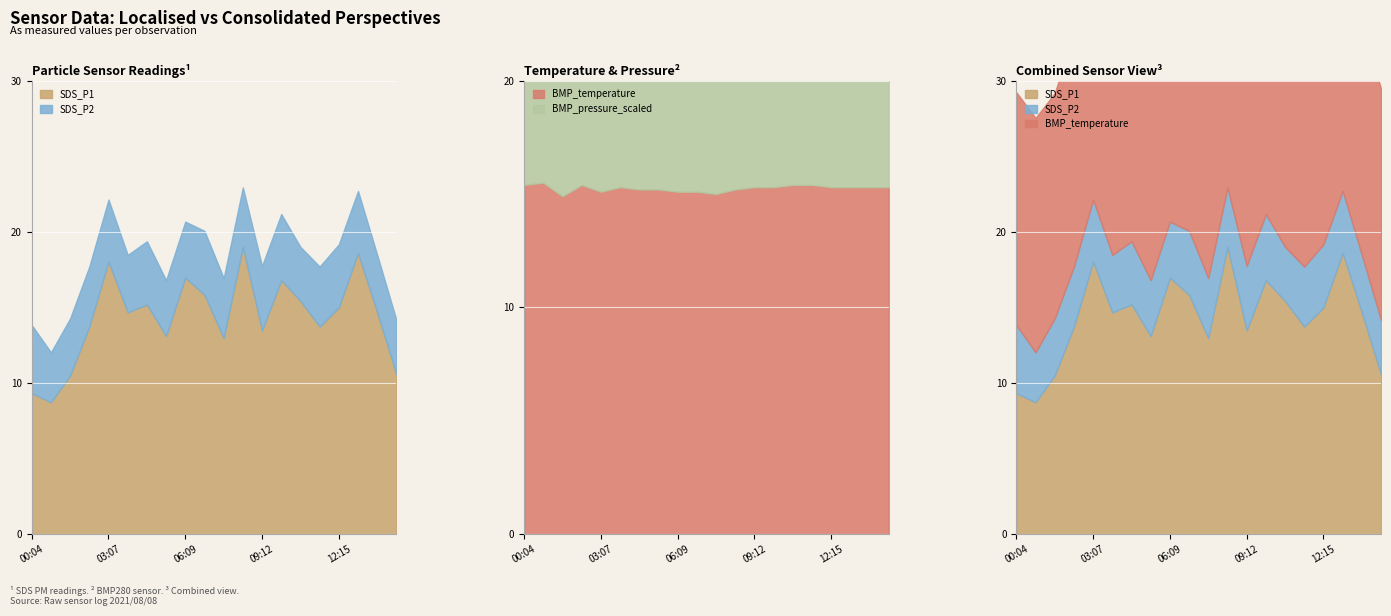

What is the total value across all series at 04:38?

44.6